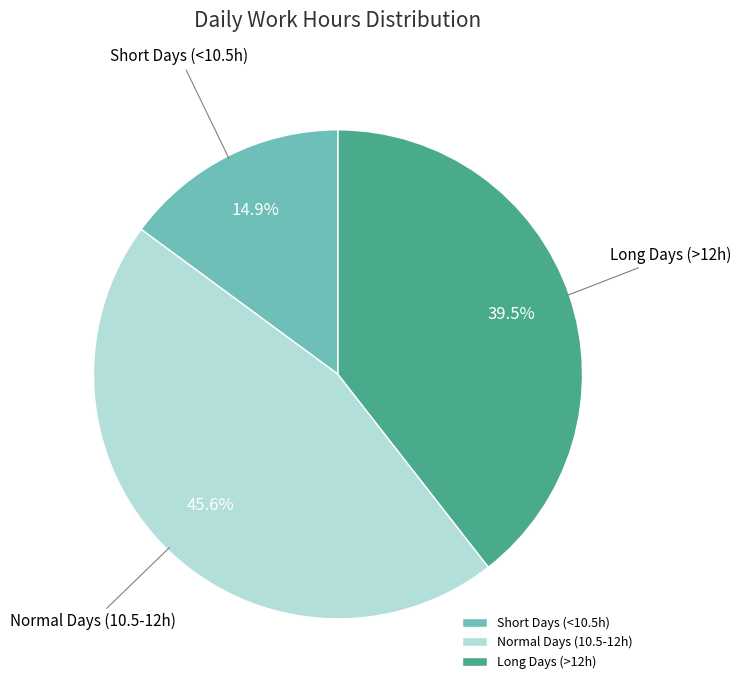

Is the sum of Short Days (<10.5h) and Long Days (>12h) greater than half?

Yes